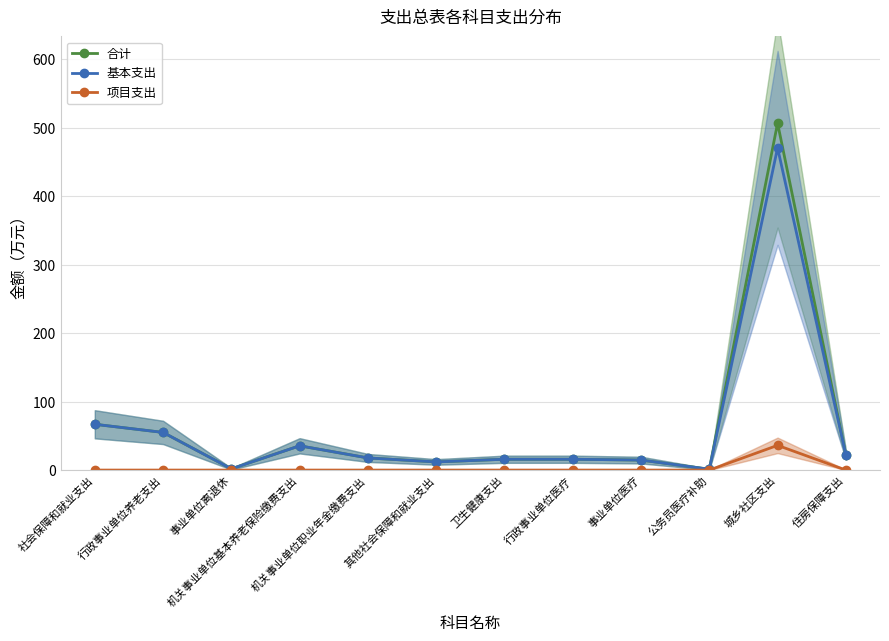

True or false: 项目支出 and 合计 intersect in this chart.

False